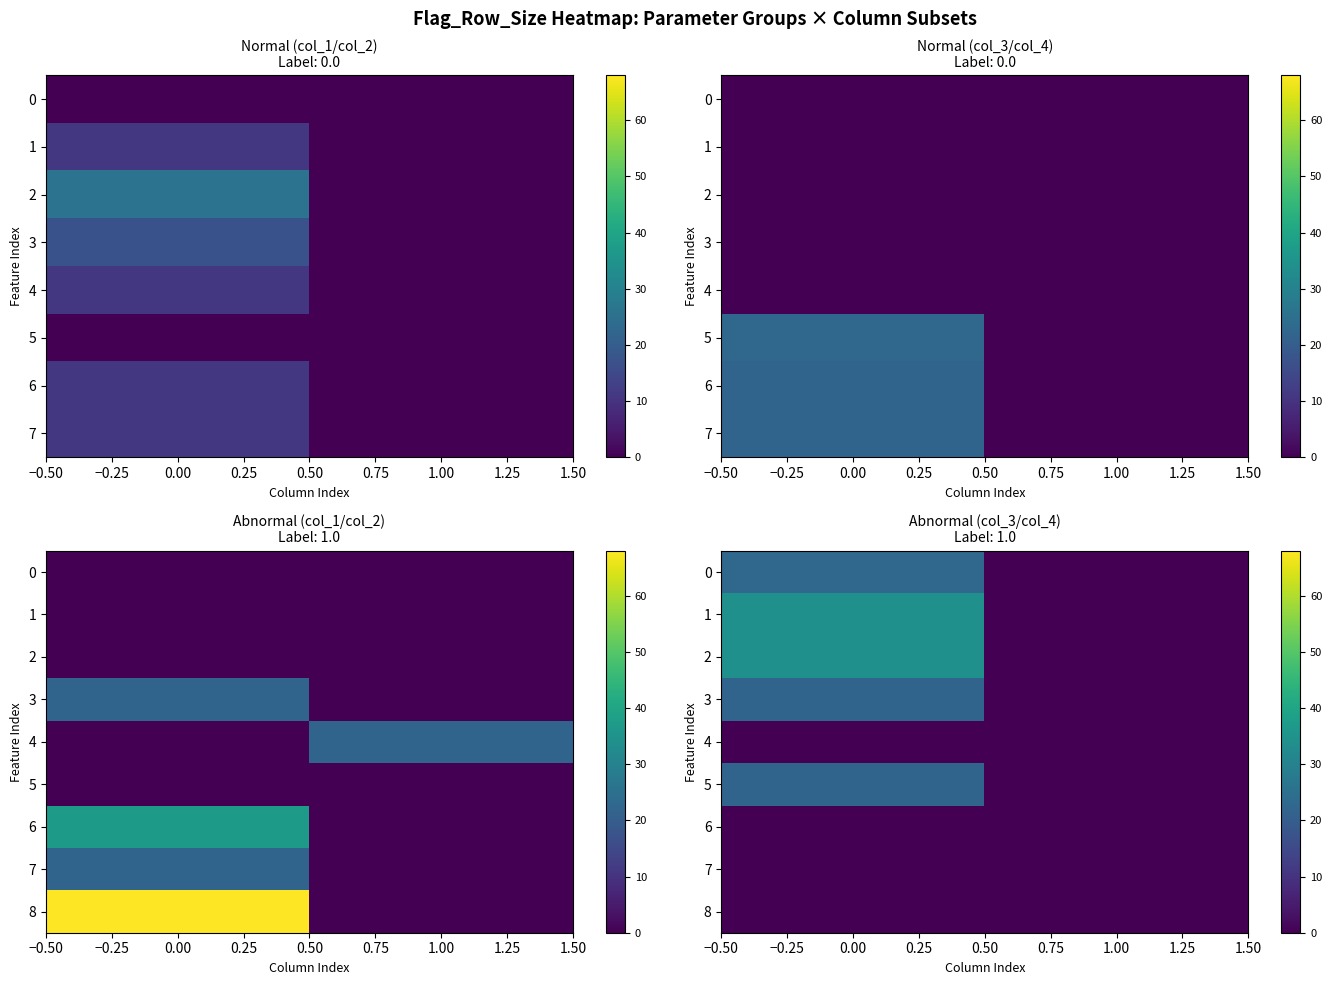

At how many categories does at least one series exceed 14?

1